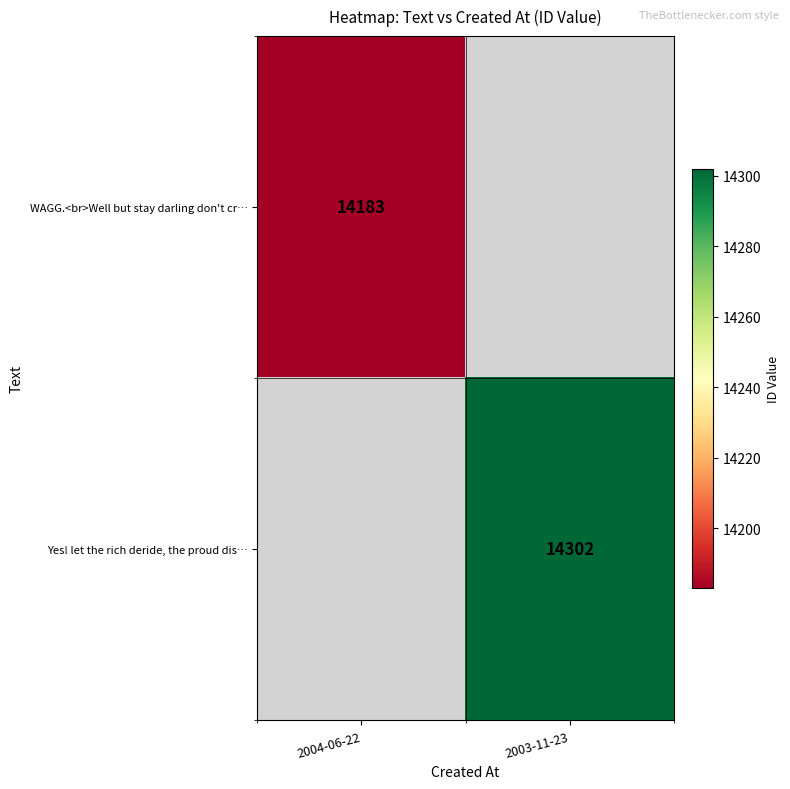

The value of Yes! let the rich deride, the proud dis… at 2003-11-23 is 7998. True or false?

False